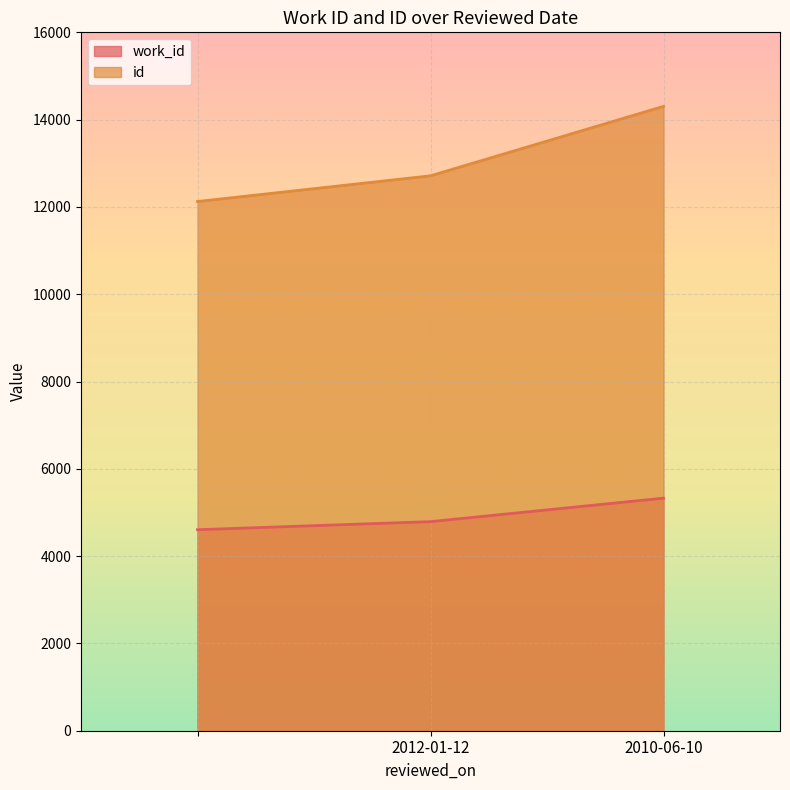

At which category is the sum across all series the highest?

2010-06-10